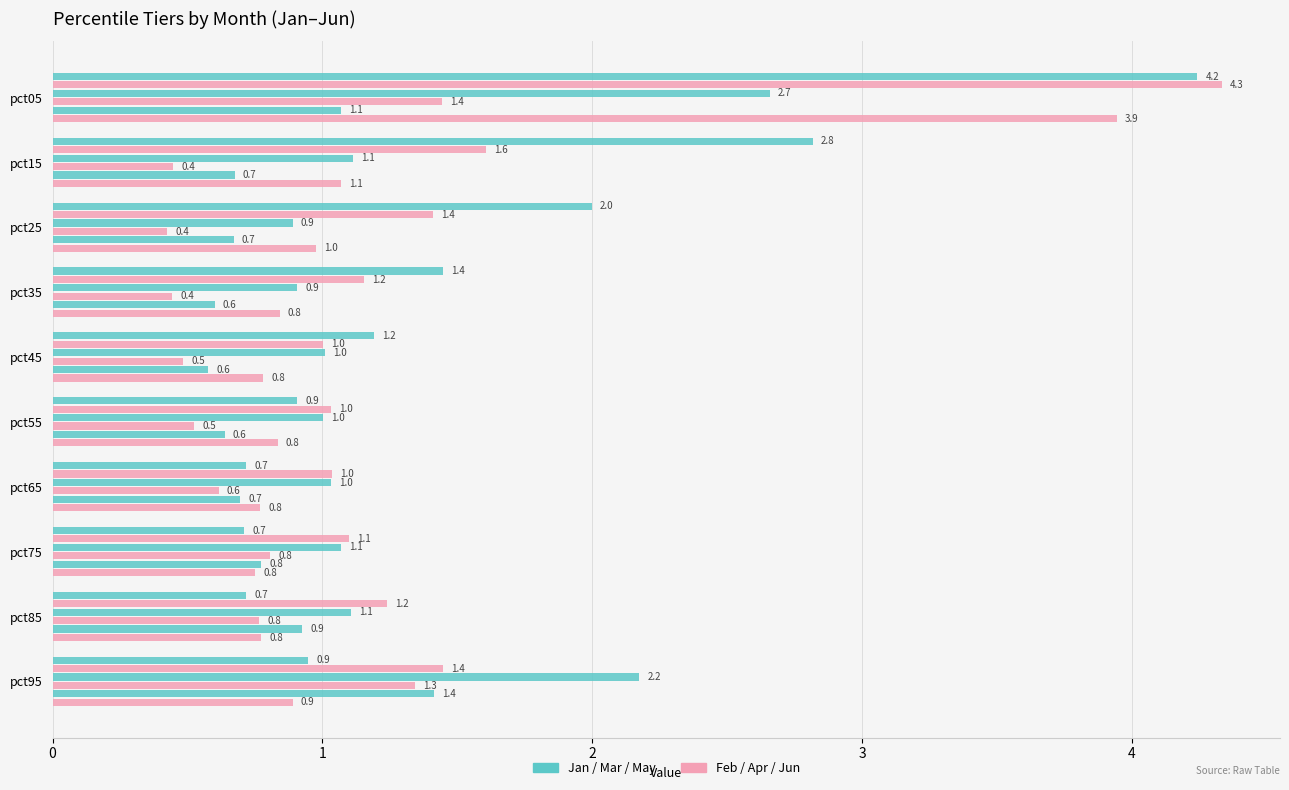

How many data points does each series have?

10